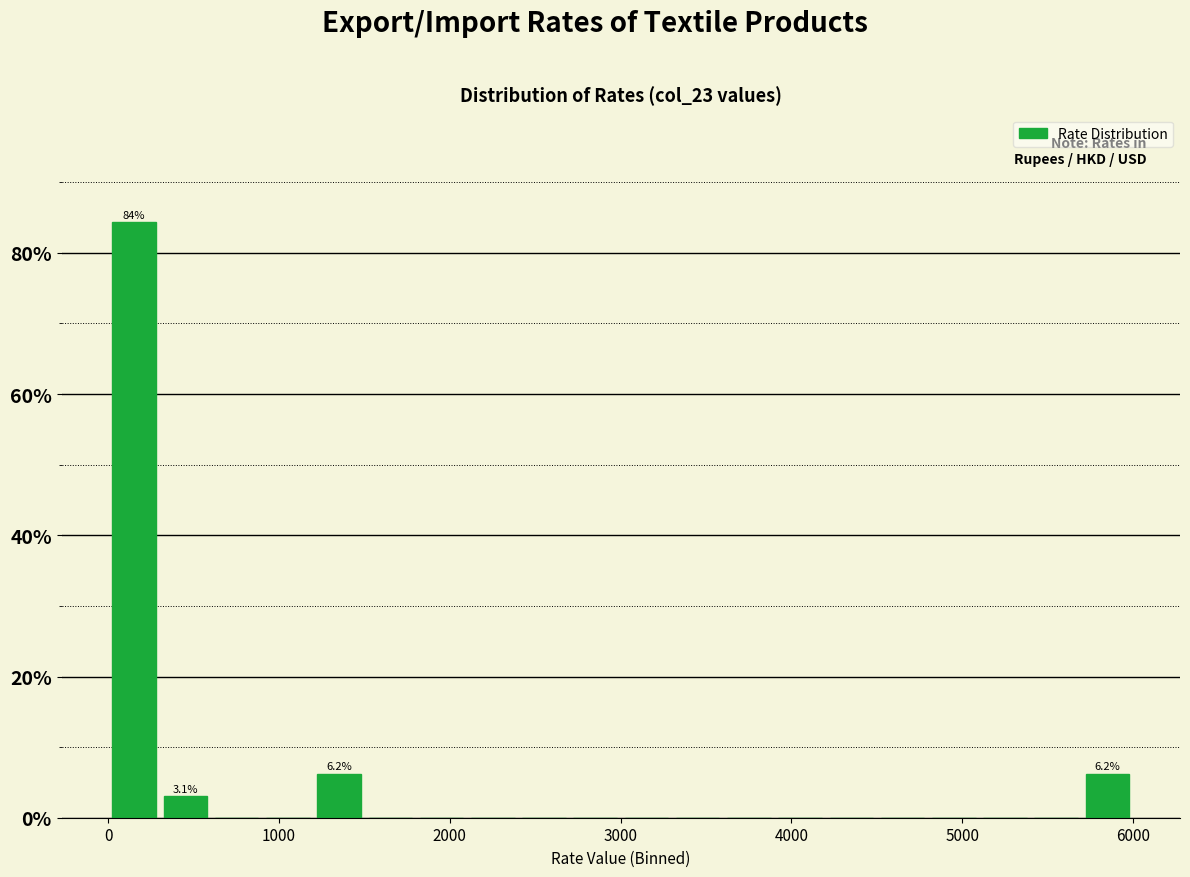

Around what value on the x-axis is the tallest bar? Give the approximate position of its centre, as read against the axis.

200